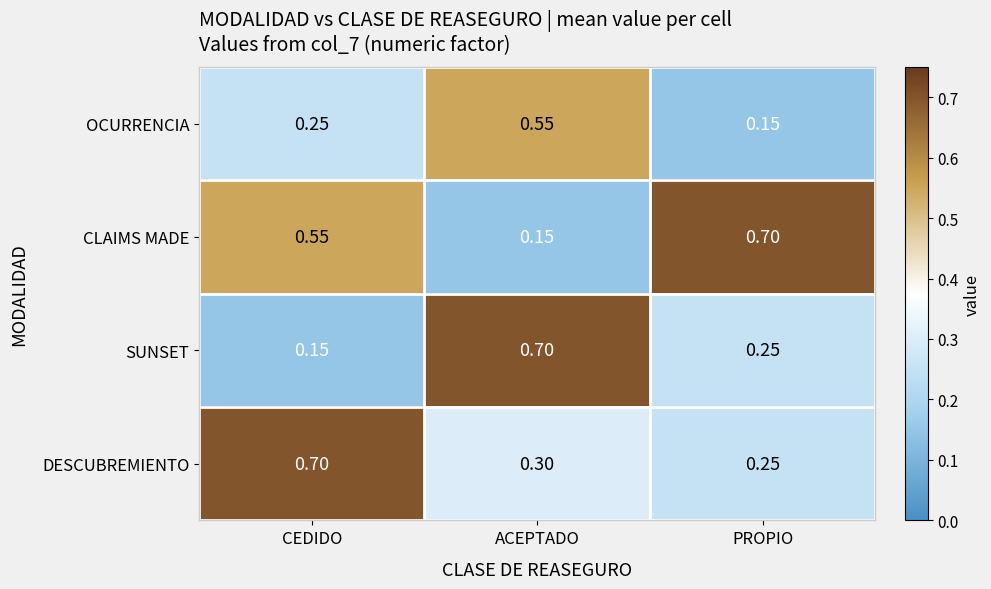

At which label does SUNSET reach its peak?

ACEPTADO